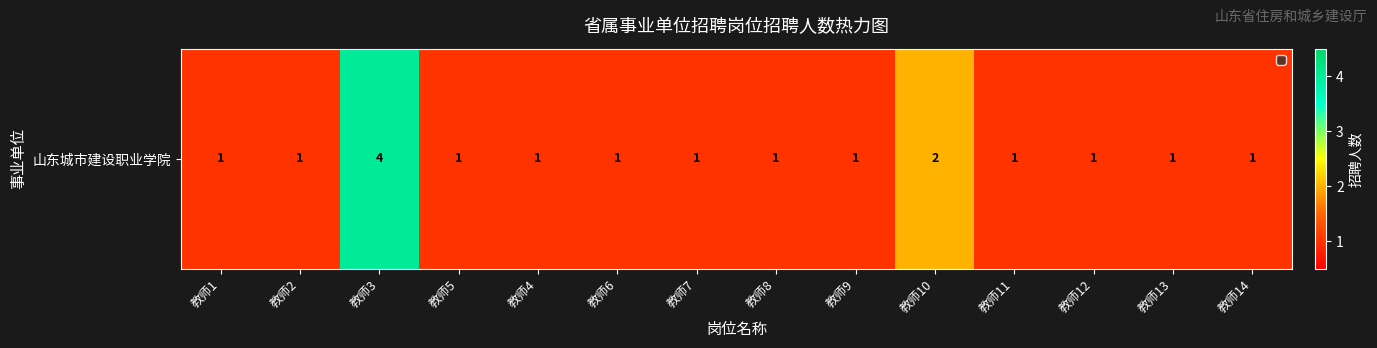

How many categories are shown in the chart?

14